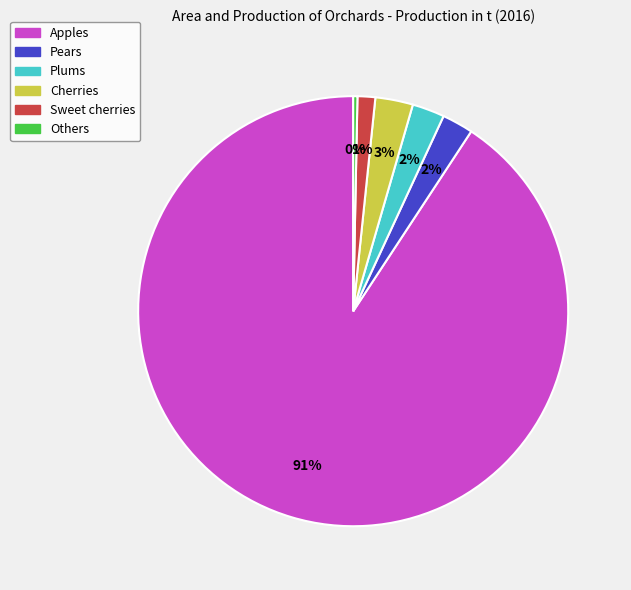

Which category has the smallest portion of the pie?

Others